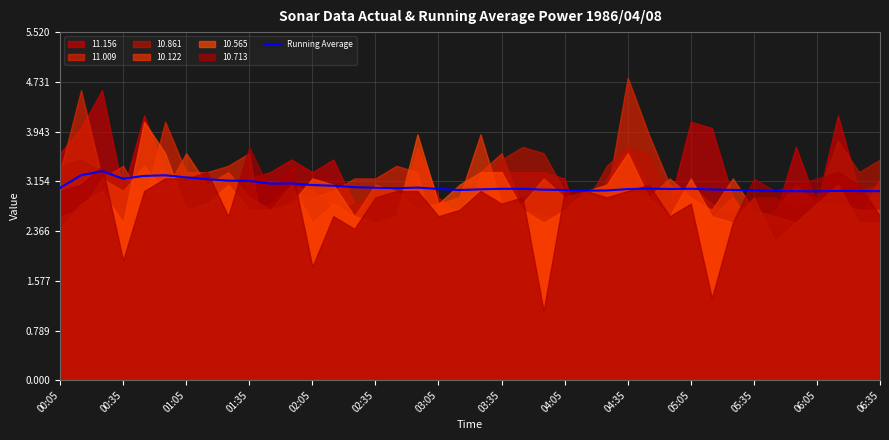

The value at 37 is 1.3. True or false?

False